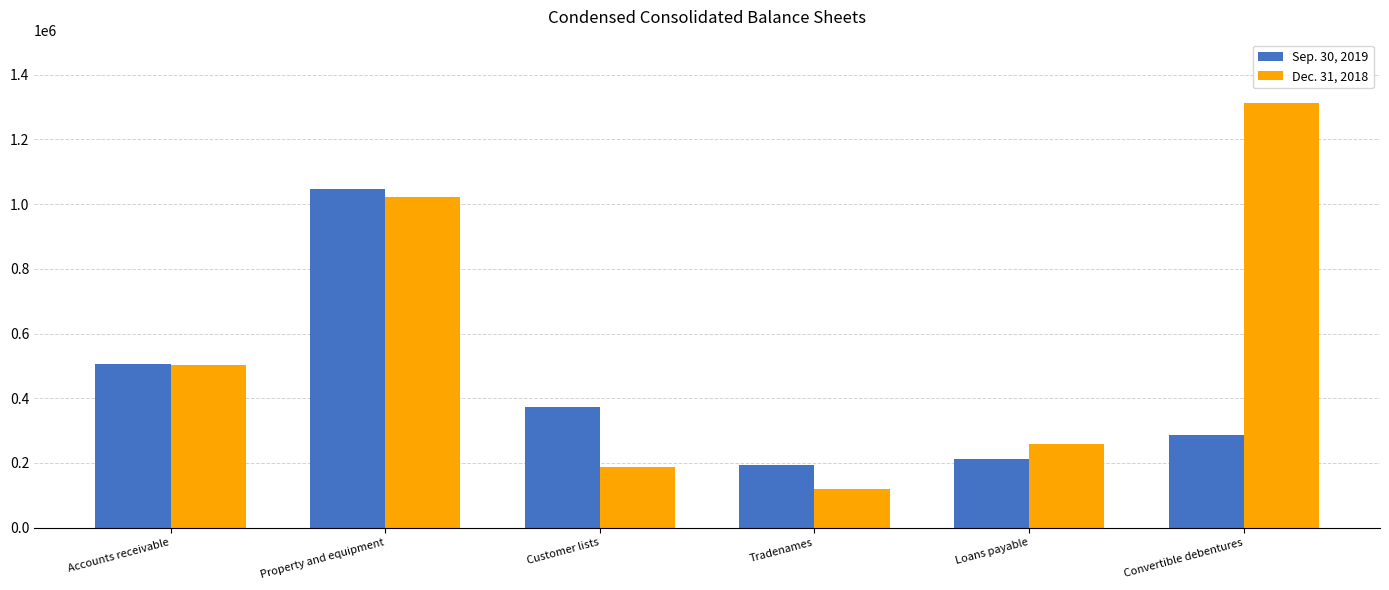

What is the sum of all Dec. 31, 2018 values?

3398951